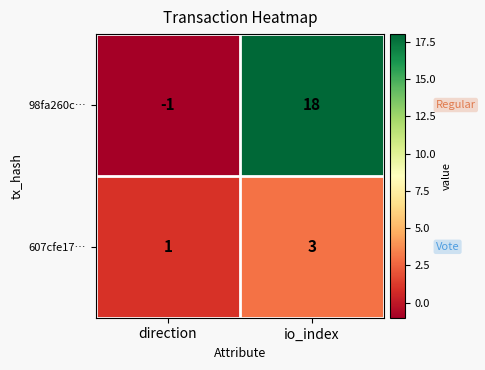

At how many categories does at least one series exceed 4?

1